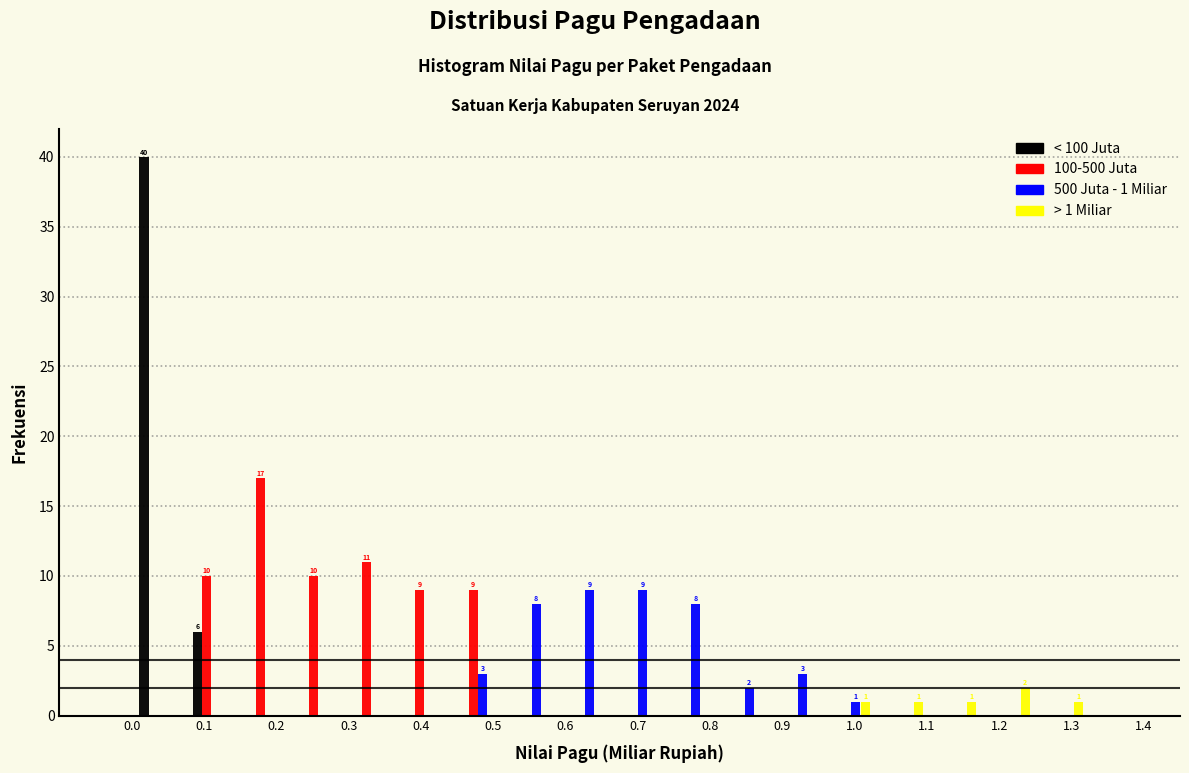

In the > 1 Miliar series, which range on the x-axis has the tallest bar?

1.18 to 1.25